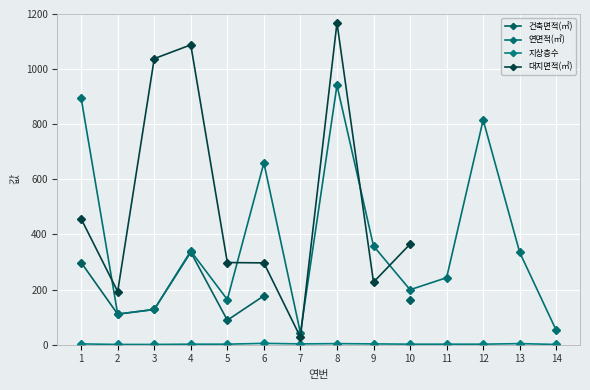

Which category has the lowest value in the 대지면적(㎡) series?

7